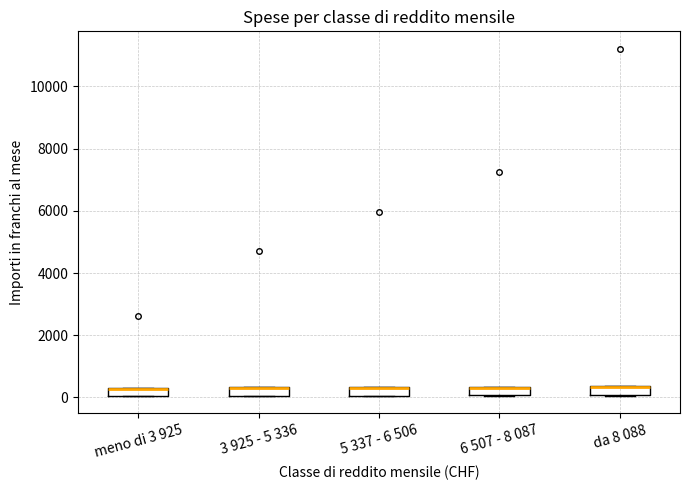

Where is the upper edge of the box for meno di 3 925 on the y-axis? The values are not printed on the chart, so give them approximately, as read against the axis.

400